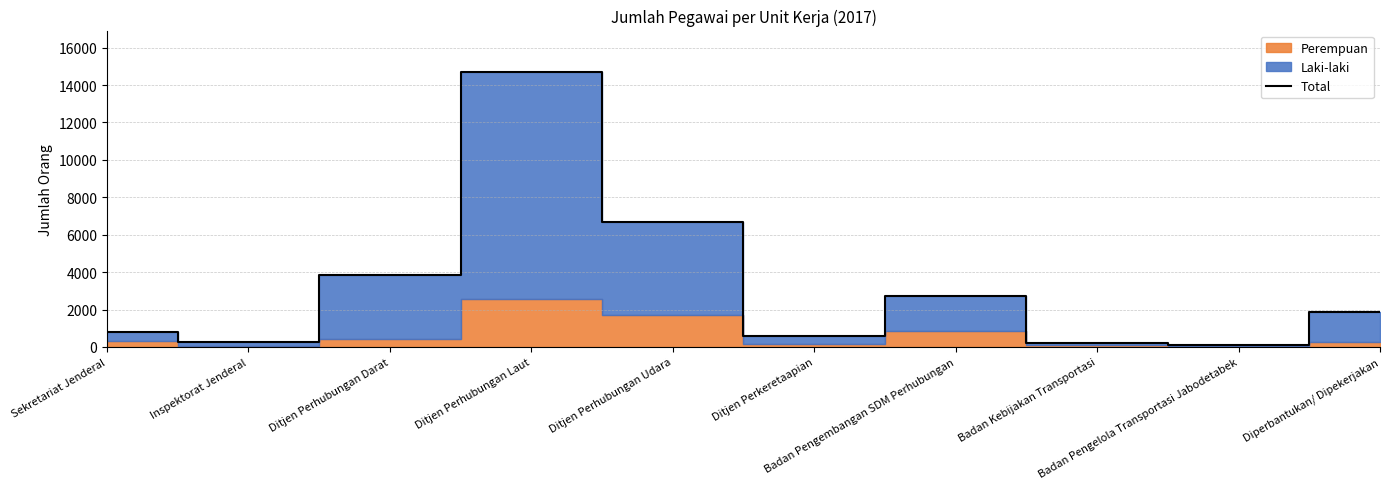

How many values are below 1891?

5